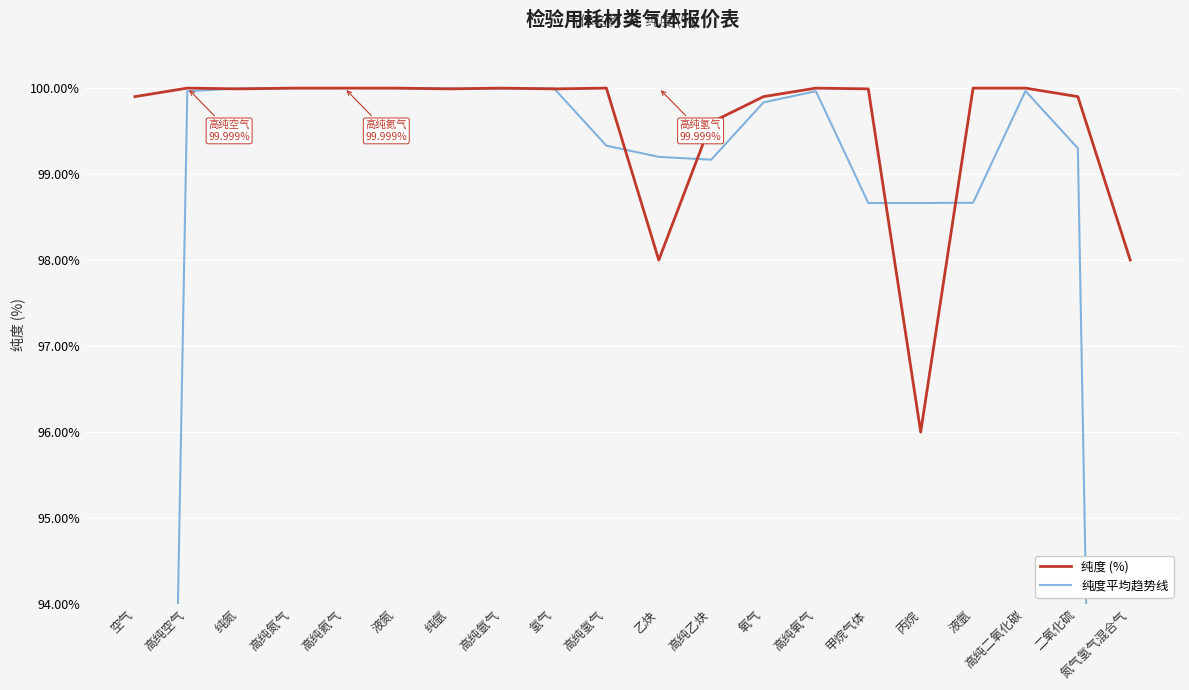

What is the label of the 3rd point from the right?

高纯二氧化碳